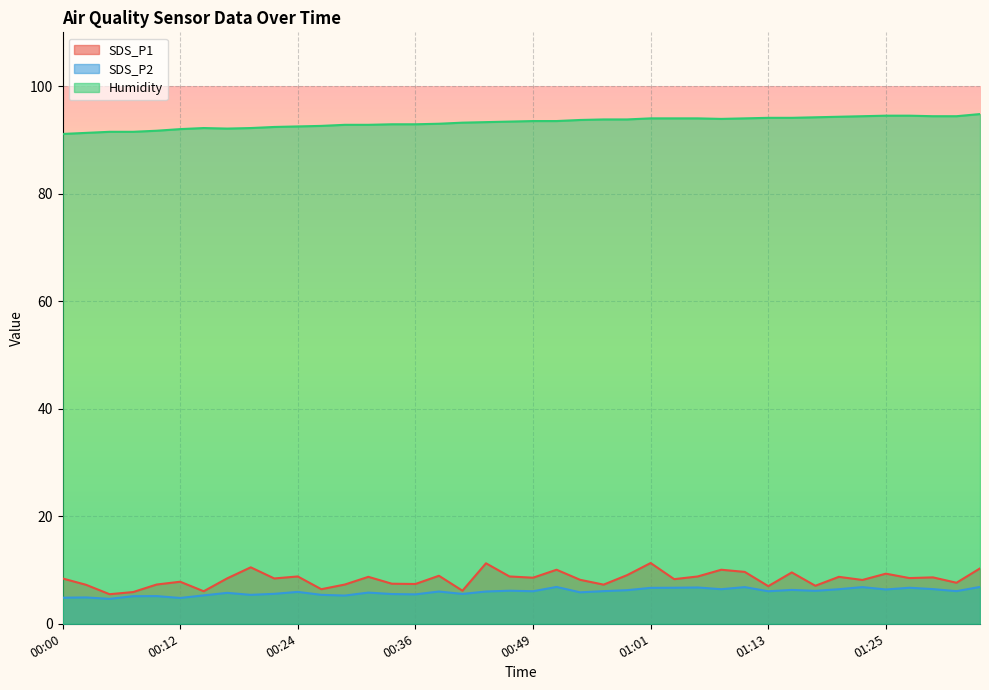

What is the spread (max minus min) of values at 00:46?

87.2